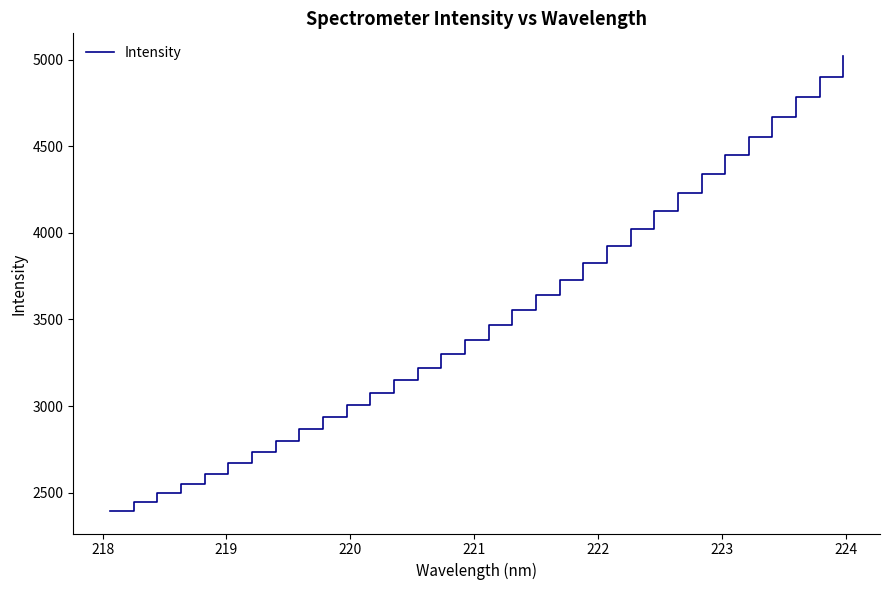

True or false: there are more than 2 points higher than both neighbors.

False